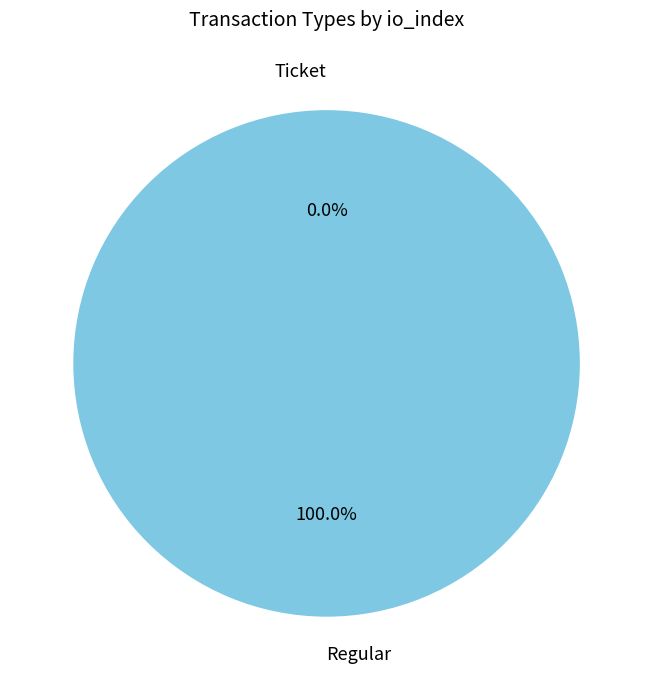

Is it true that Ticket is 0% of the pie?

True